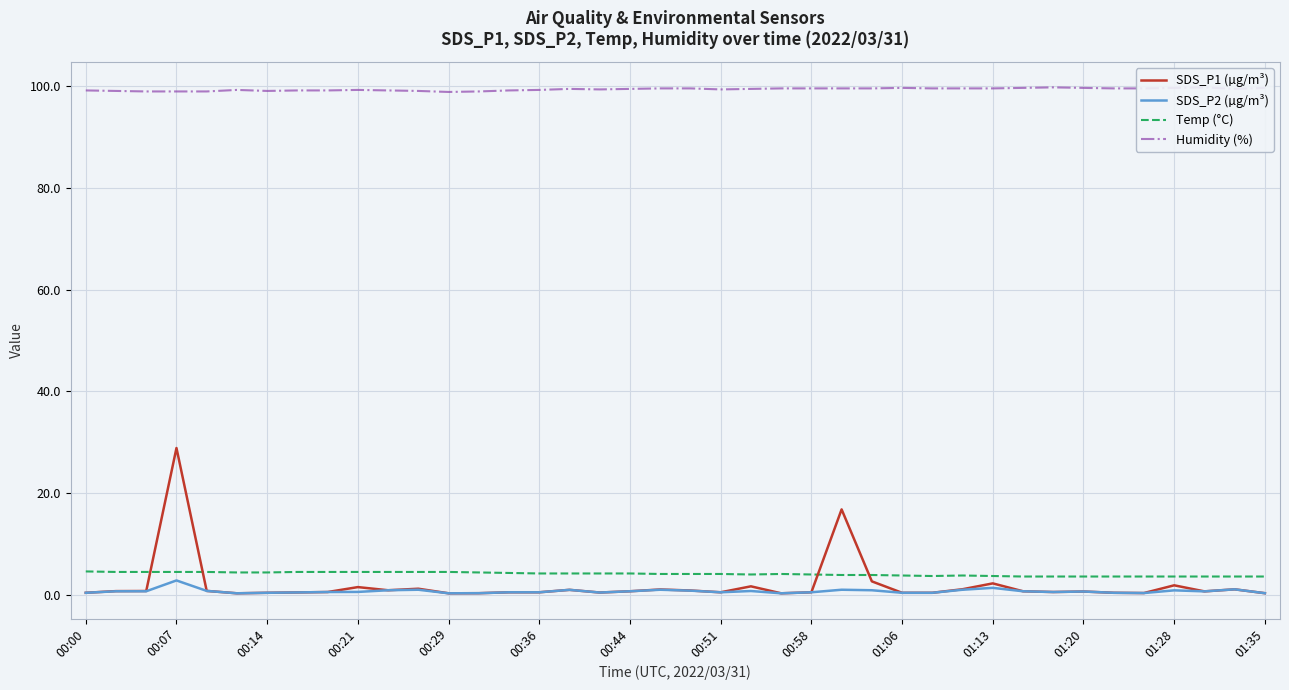

Which category has the highest value in the SDS_P1 (µg/m³) series?

00:07